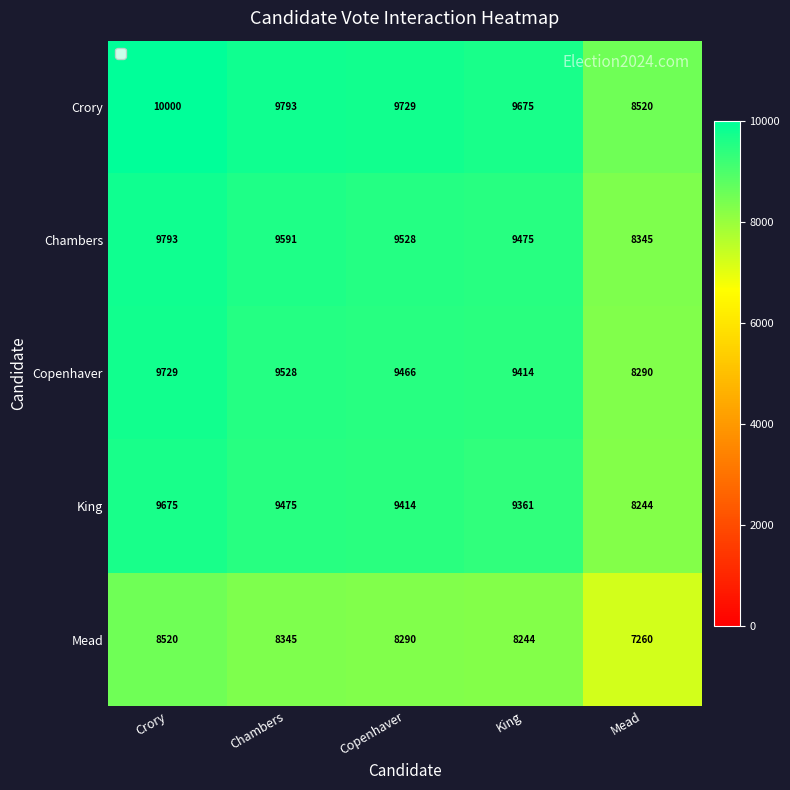

Where is King nearest to the value 8959?

King